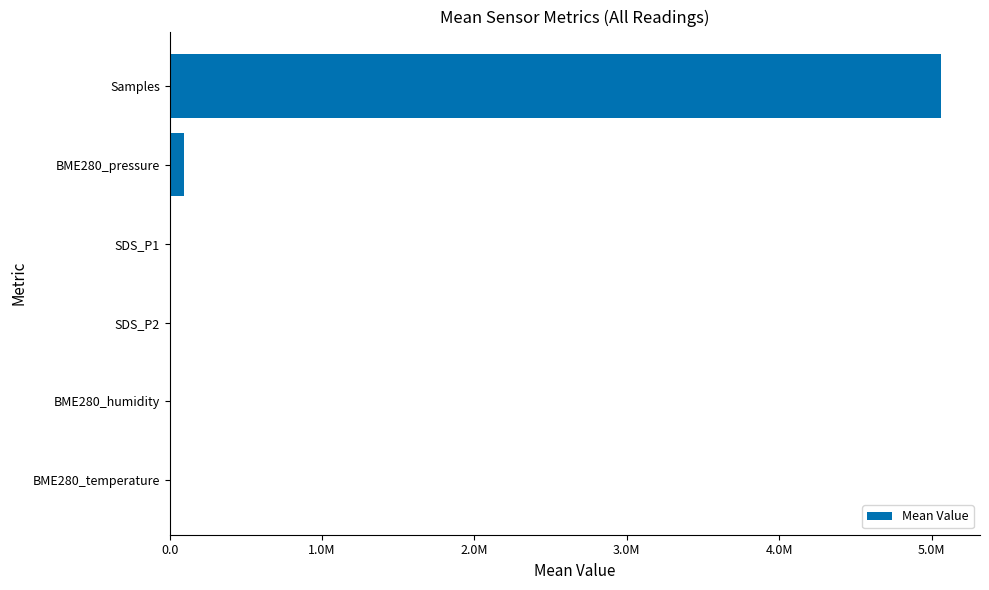

Are the bars horizontal?

Yes